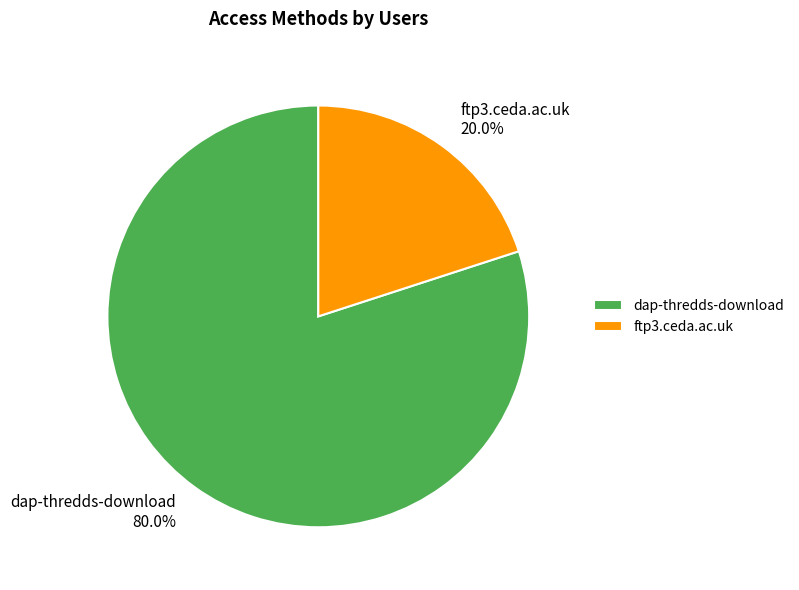

Combined, do dap-thredds-download and ftp3.ceda.ac.uk account for over 50%?

Yes